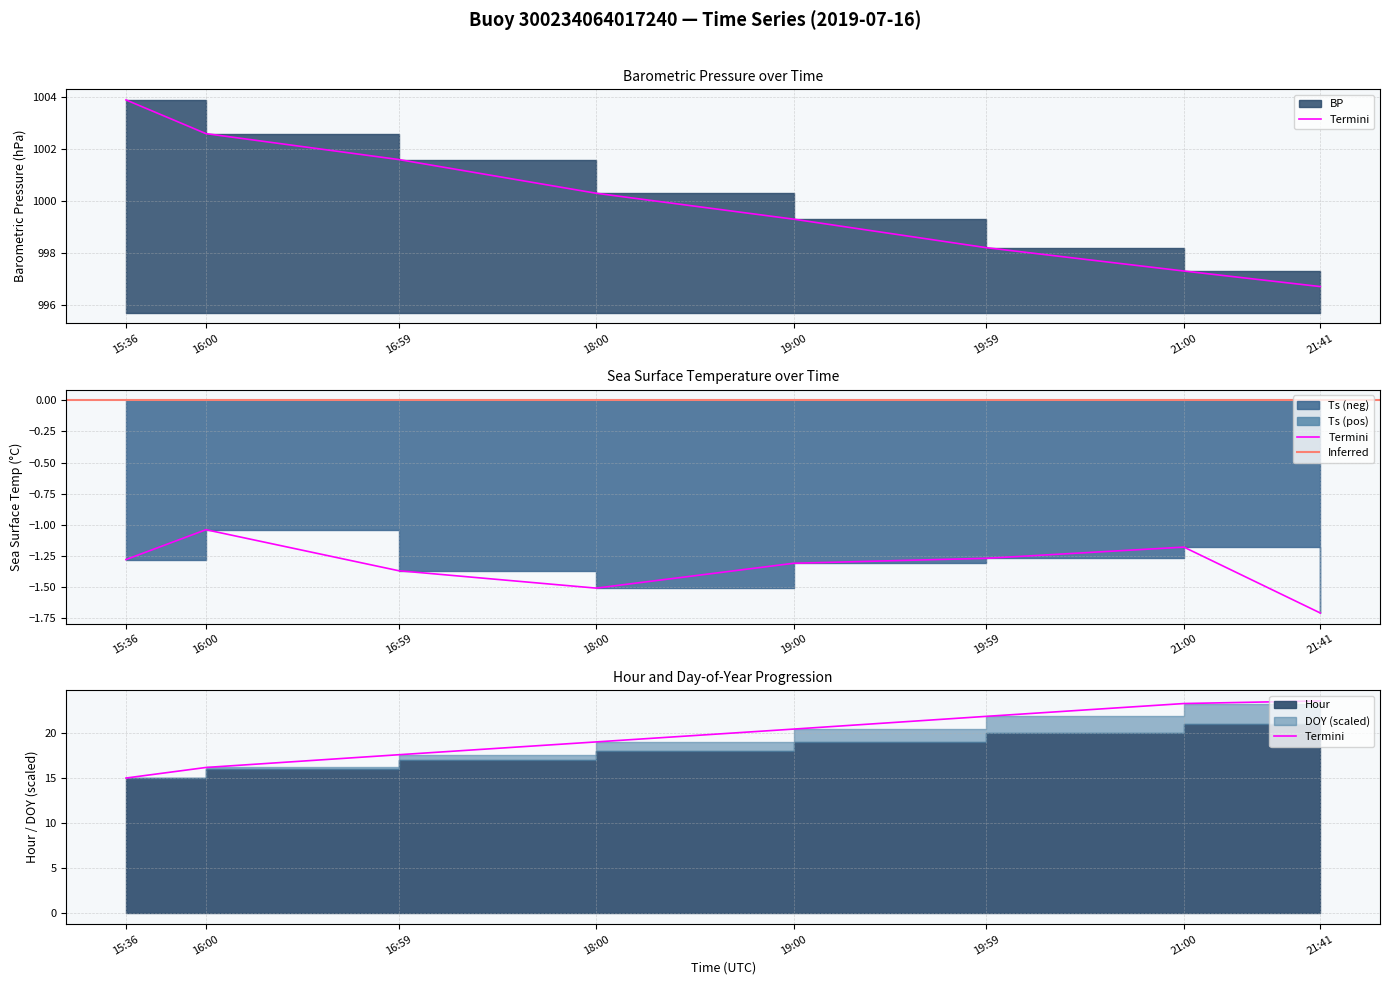

What is the approximate value of DOY at 16:59?

17.6